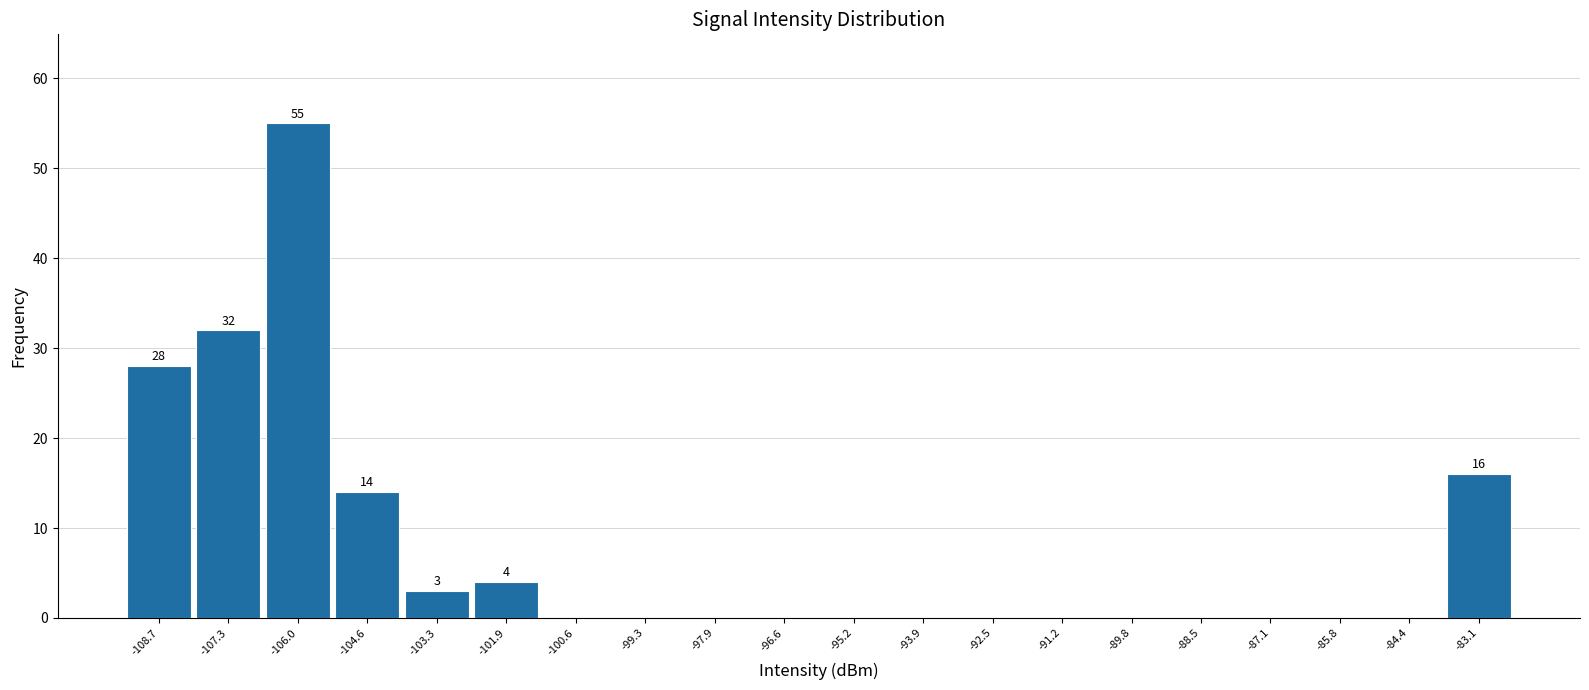

Which range on the x-axis has the tallest bar?

-106.6 to -105.4